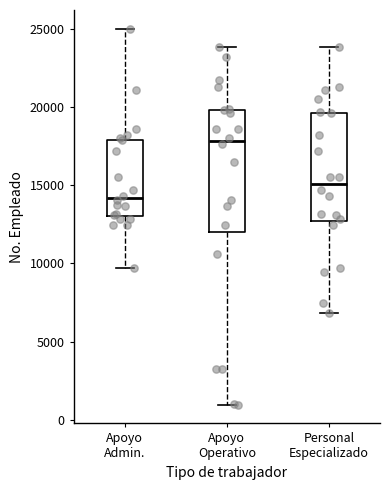

Reading left to right, read every box against the y-axis: the position of its median line, the range the box covers, and the ends of its whiskers. The values are not printed on the chart, so give them approximately, as read against the axis.

Apoyo Admin.: median 14000, box 13000 to 18000, whiskers 9500 to 25000
Apoyo Operativo: median 18000, box 12000 to 20000, whiskers 1000 to 24000
Personal Especializado: median 15000, box 12500 to 19500, whiskers 7000 to 24000